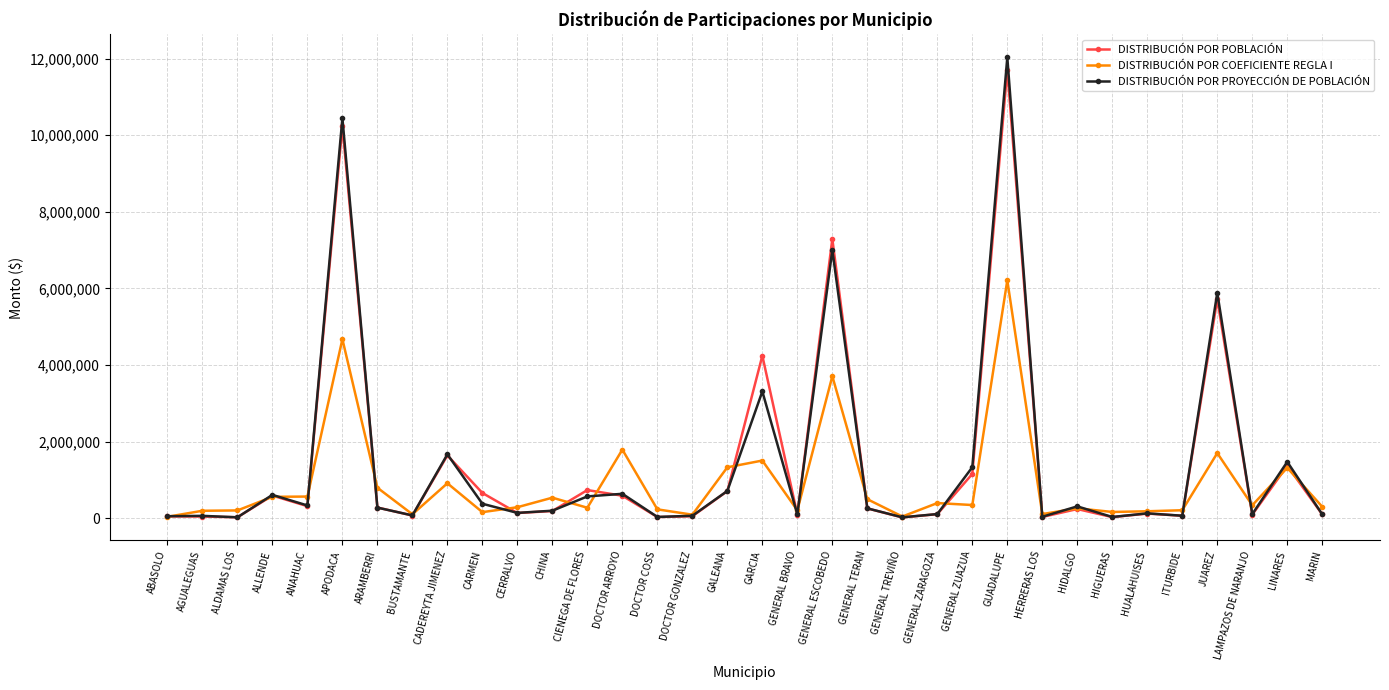

What is the maximum value for DISTRIBUCIÓN POR COEFICIENTE REGLA I?

6210534.3